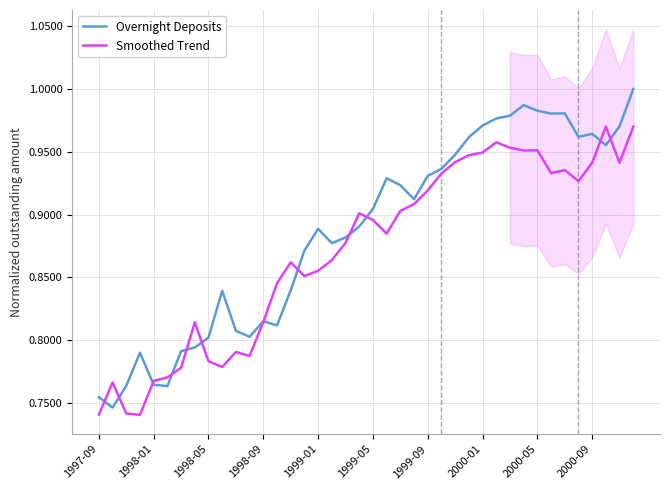

What is the sum of all Overnight Deposits values?

35.4